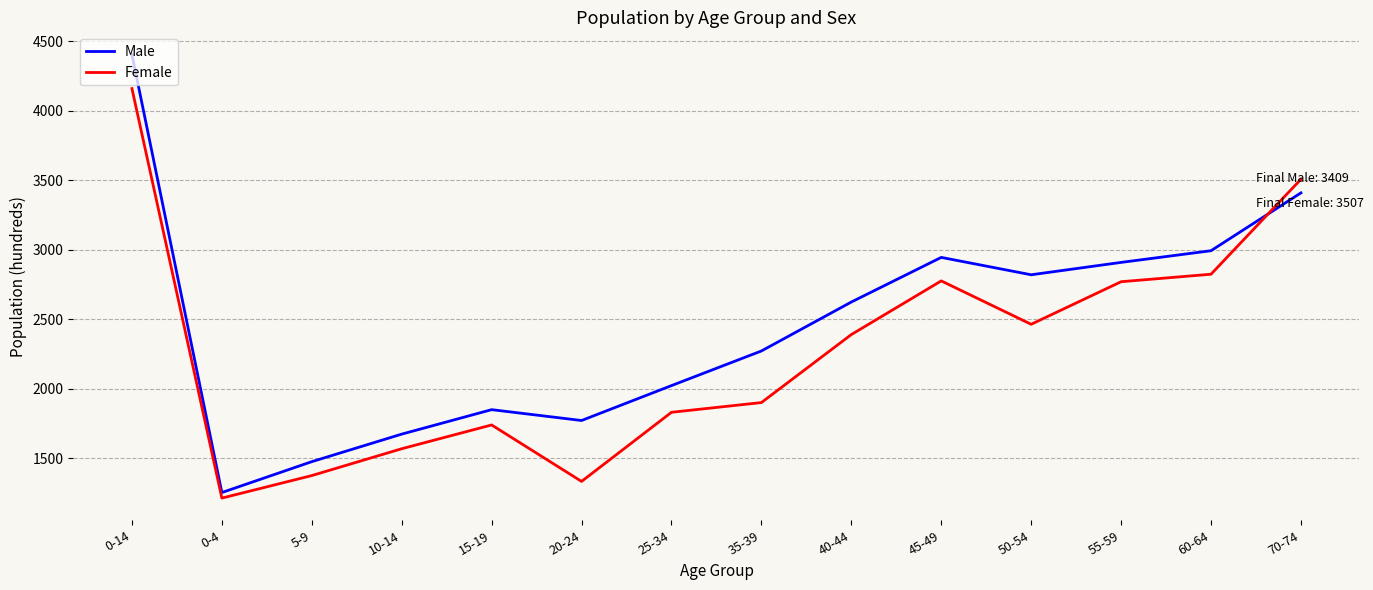

At how many categories does at least one series exceed 2402?

7